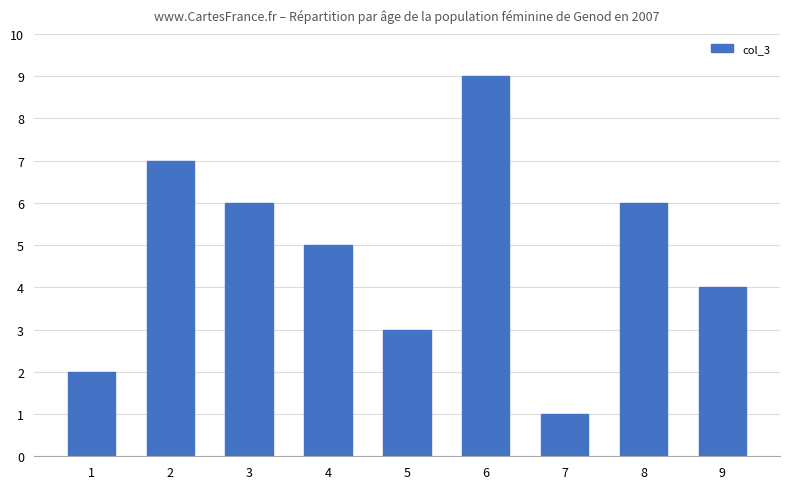

The chart shows a value of 3 at 9. True or false?

False